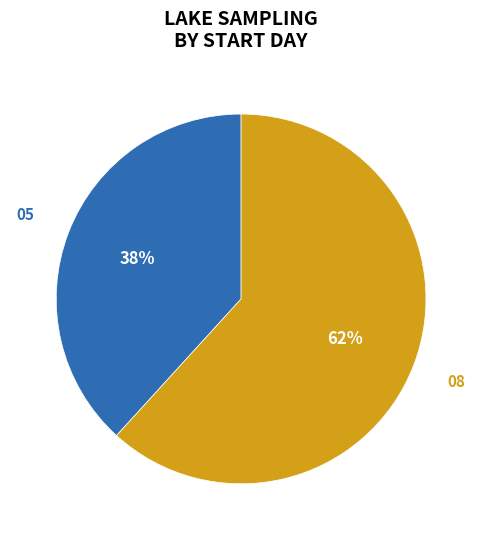

Does 05 represent more than half of the total?

No